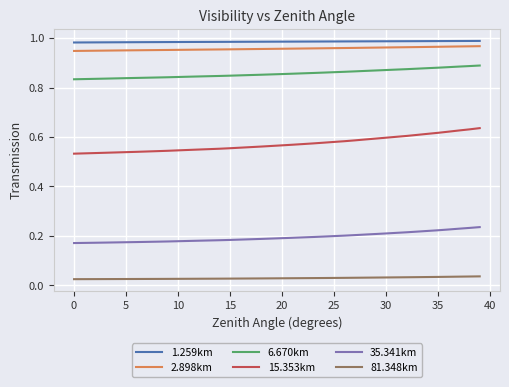

True or false: 2.898km and 15.353km cross at least once.

False